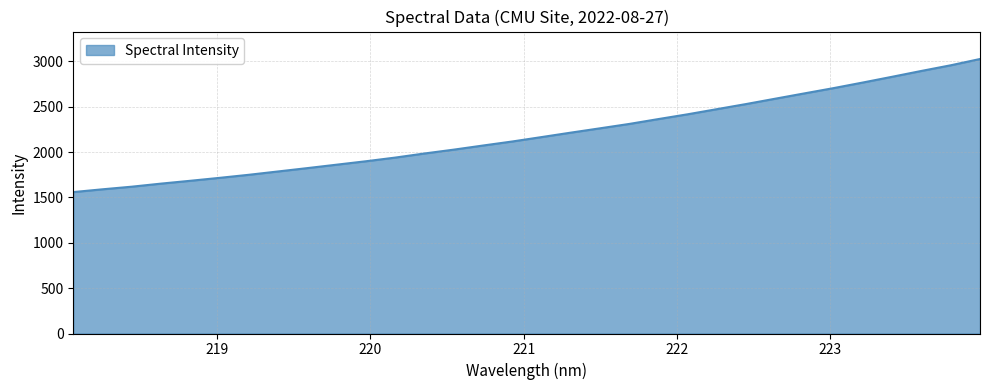

What is the minimum value shown in the chart?

1559.4